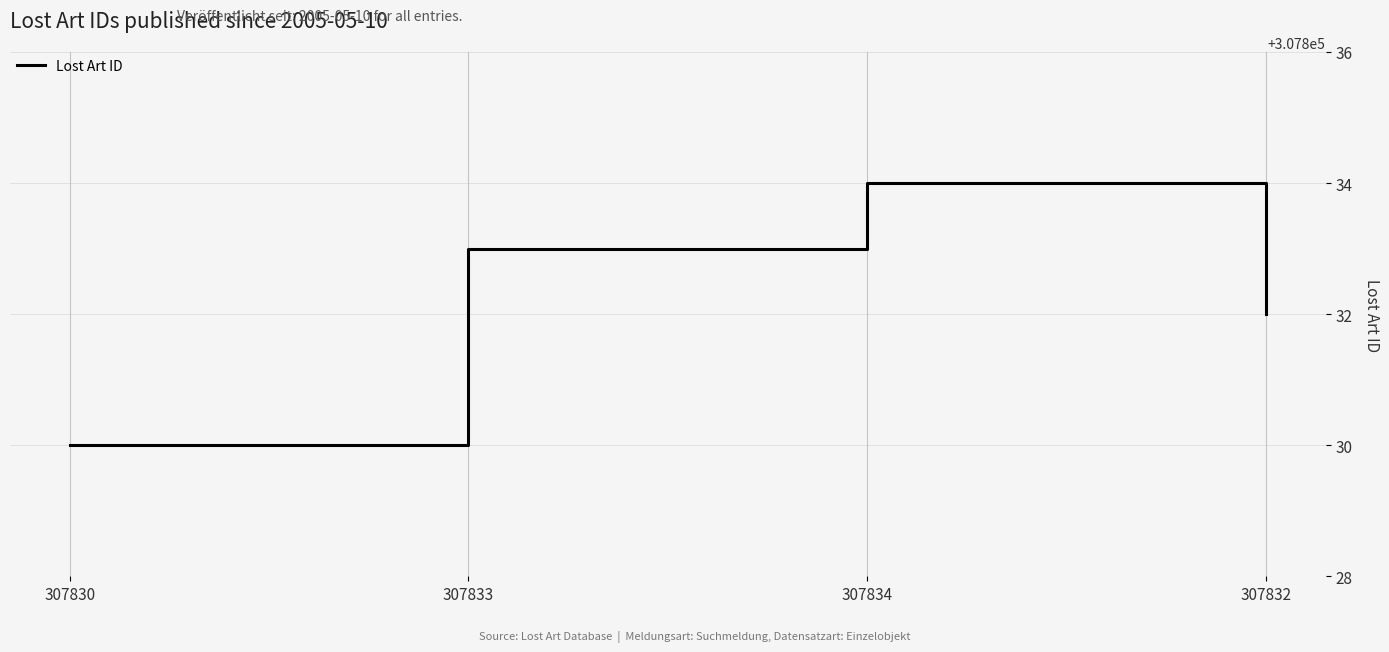

How many lines are shown in the chart?

1